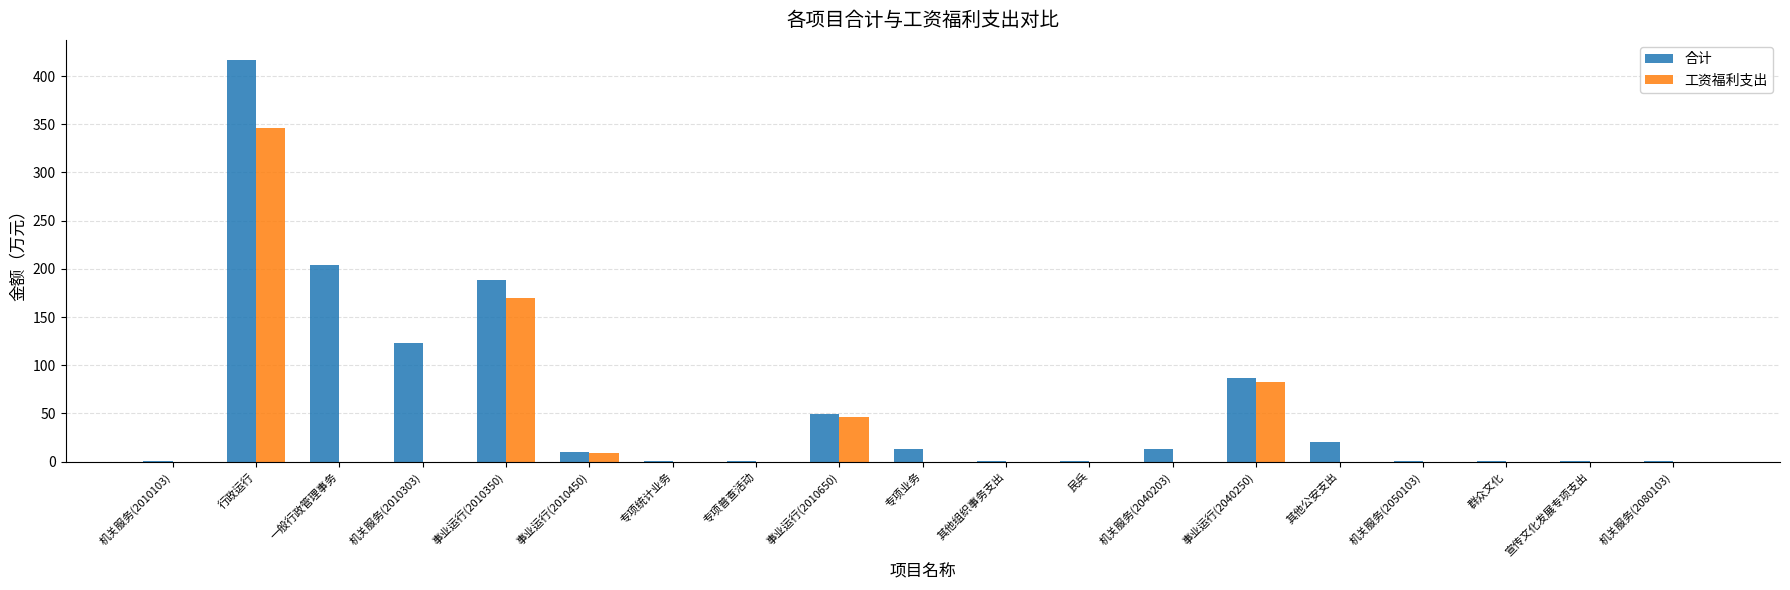

What is the sum of the 工资福利支出 values at 机关服务(2010303) and 事业运行(2010350)?

169.4